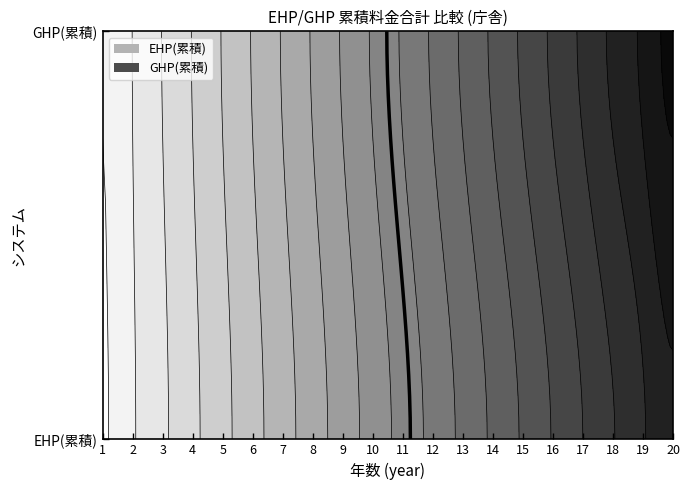

Reading left to right, what are all the values shown in this chart?

year_1: 28240007	30361660
year_2: 56480014	60723321
year_3: 84720021	91084981
year_4: 112960028	121446641
year_5: 141200035	151808301
year_6: 169440043	182169962
year_7: 197680050	212531622
year_8: 225920057	242893282
year_9: 254160064	273254942
year_10: 282400071	303616603
year_11: 310640078	333978263
year_12: 338880085	364339923
year_13: 367120092	394701583
year_14: 395360099	425063244
year_15: 423600106	455424904
year_16: 451840113	485786564
year_17: 480080121	516148224
year_18: 508320128	546509885
year_19: 536560135	576871545
year_20: 564800142	607233205